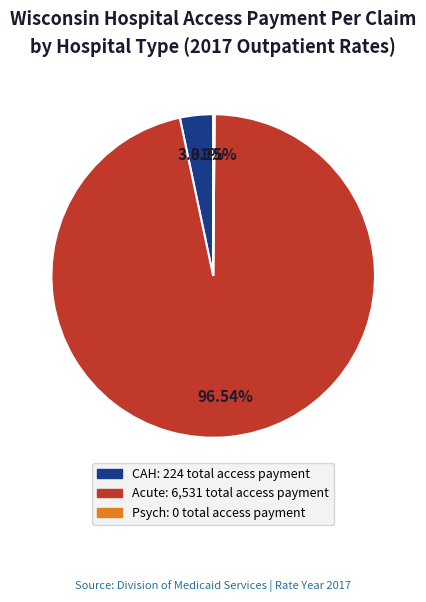

Is the sum of CAH and Acute greater than half?

Yes